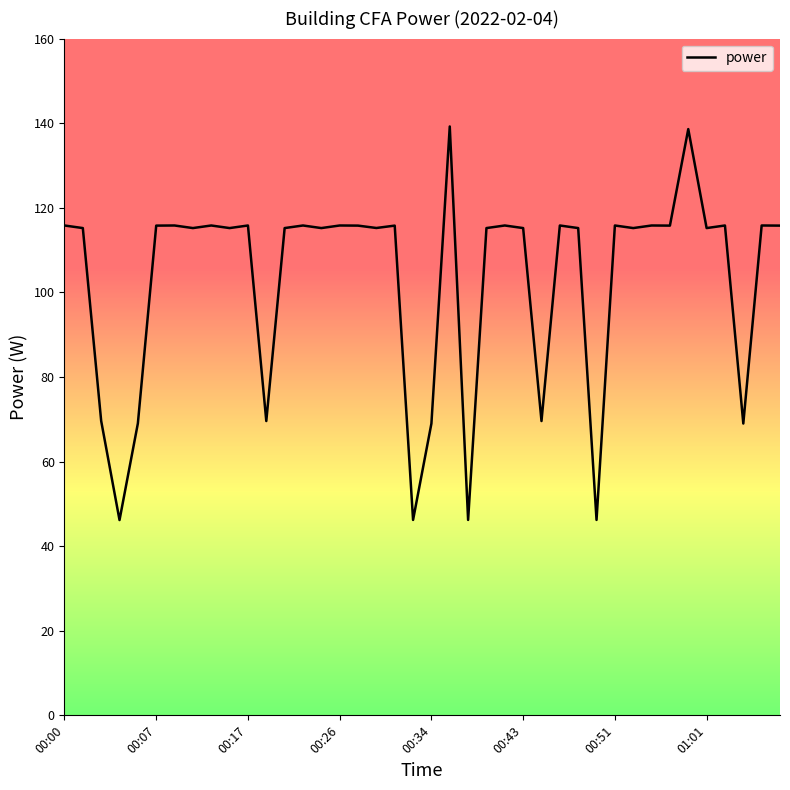

What is the maximum value shown in the chart?

139.2